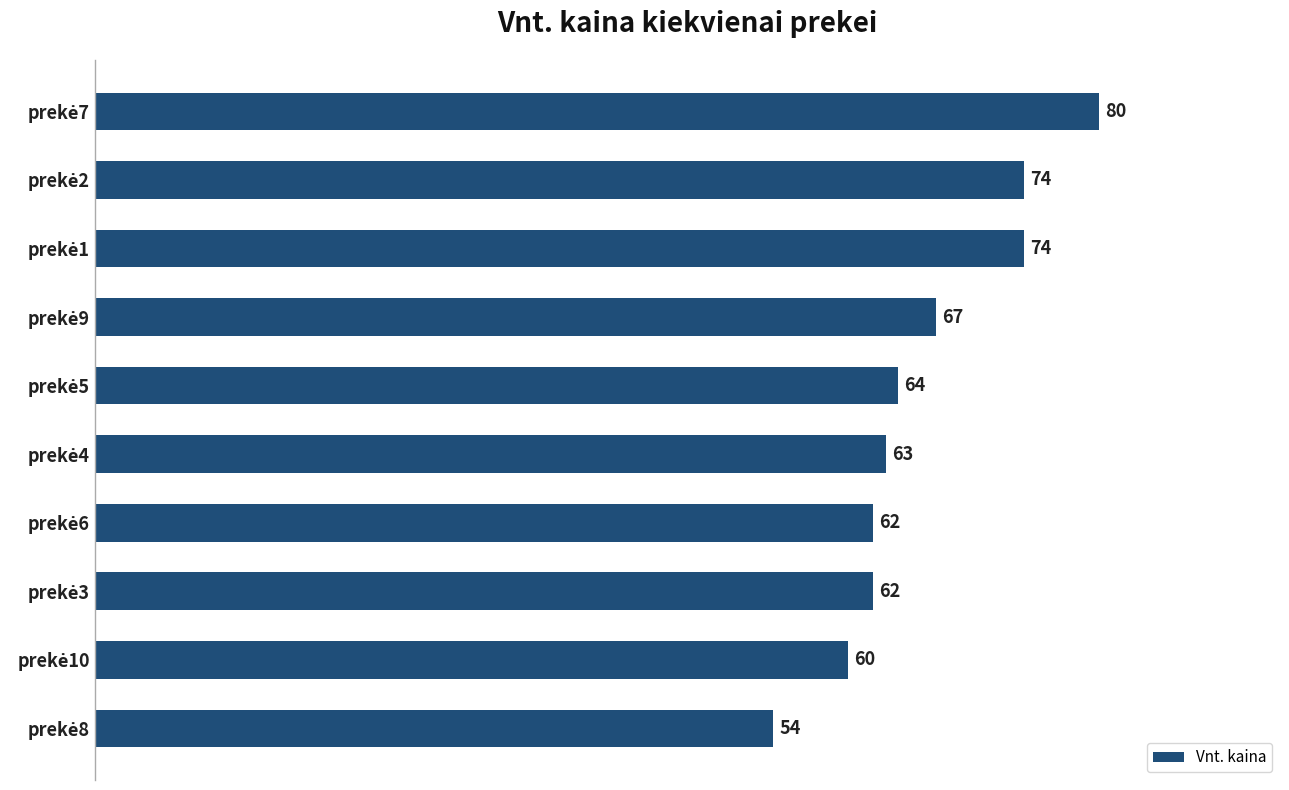

What is the average value?

66